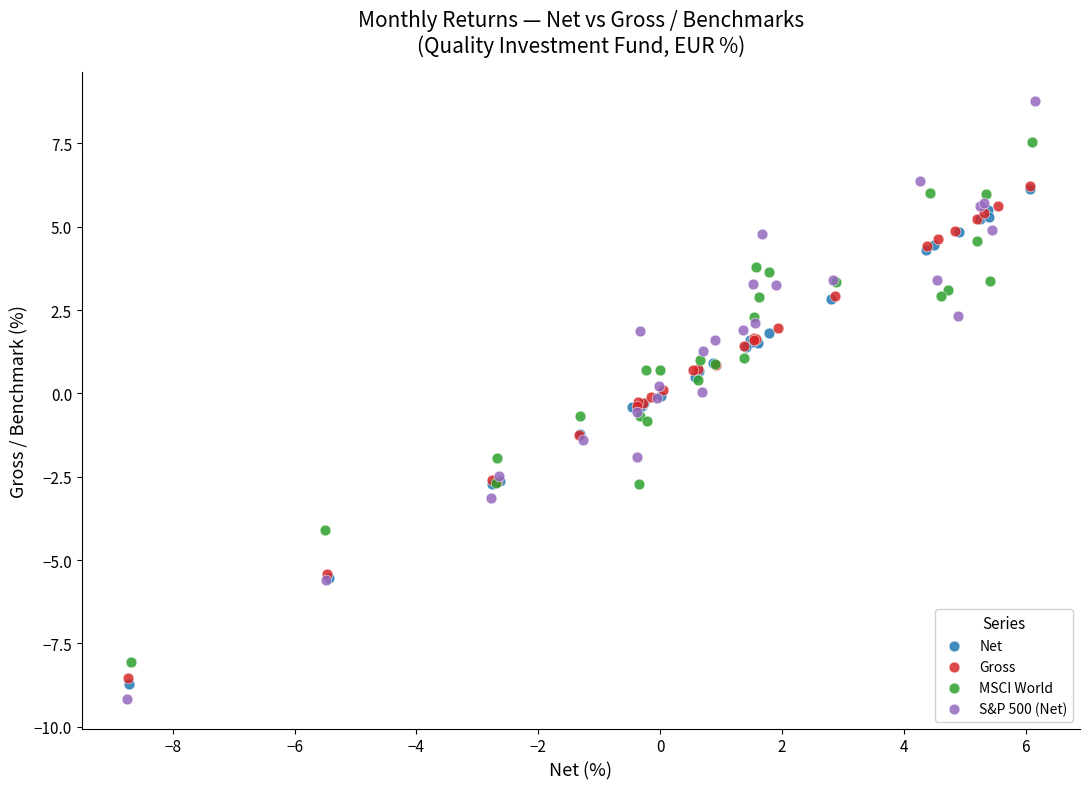

What are all the series names shown in the legend?

Net, Gross, MSCI World, S&P 500 (Net)